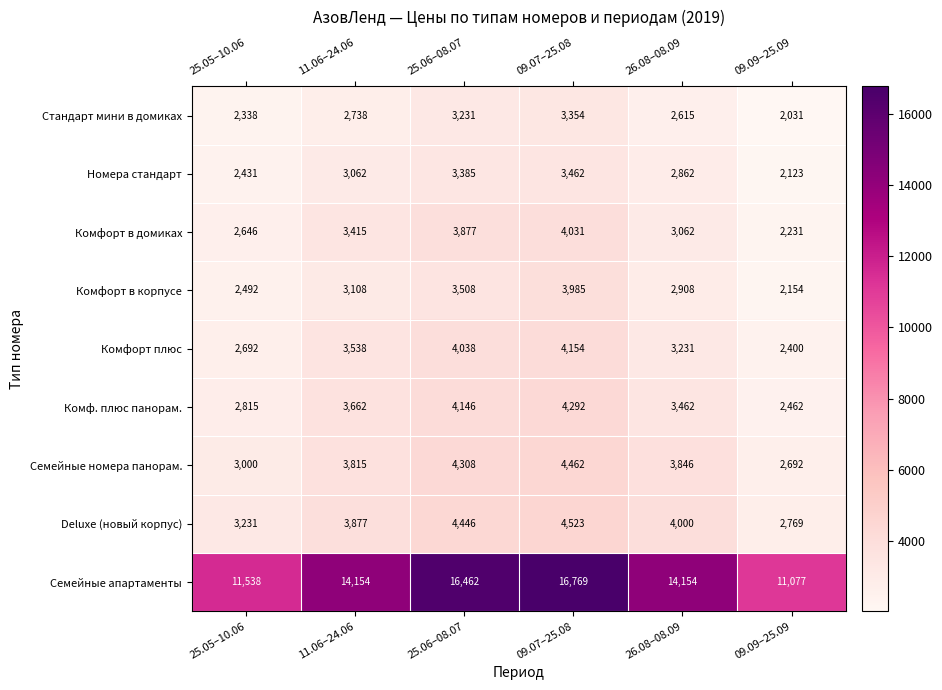

At which label does Семейные апартаменты reach its minimum?

09.09–25.09